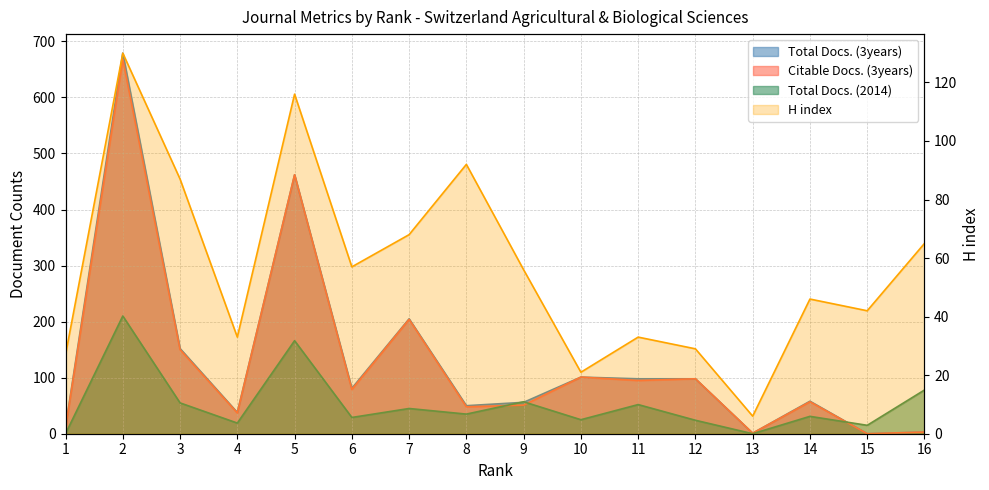

At which category is the sum across all series the highest?

2